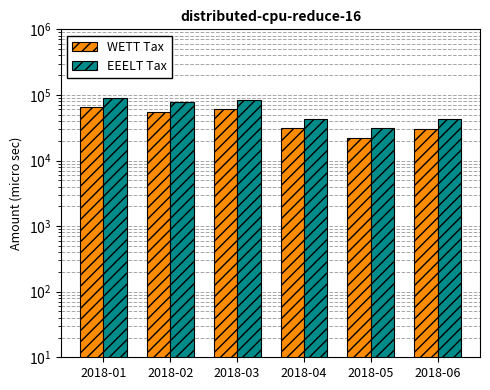

What is the sum of all EEELT Tax values?

370720.4